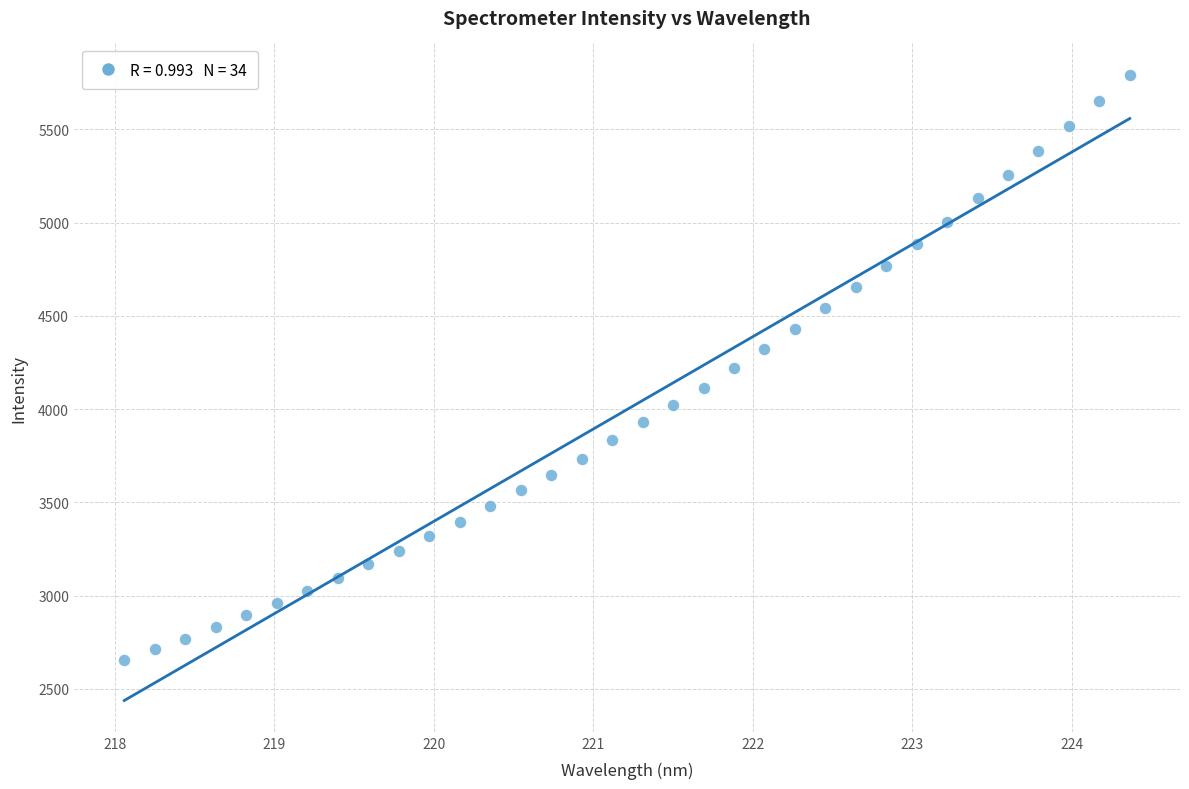

What is the range of X values (max minus min)?

6.3